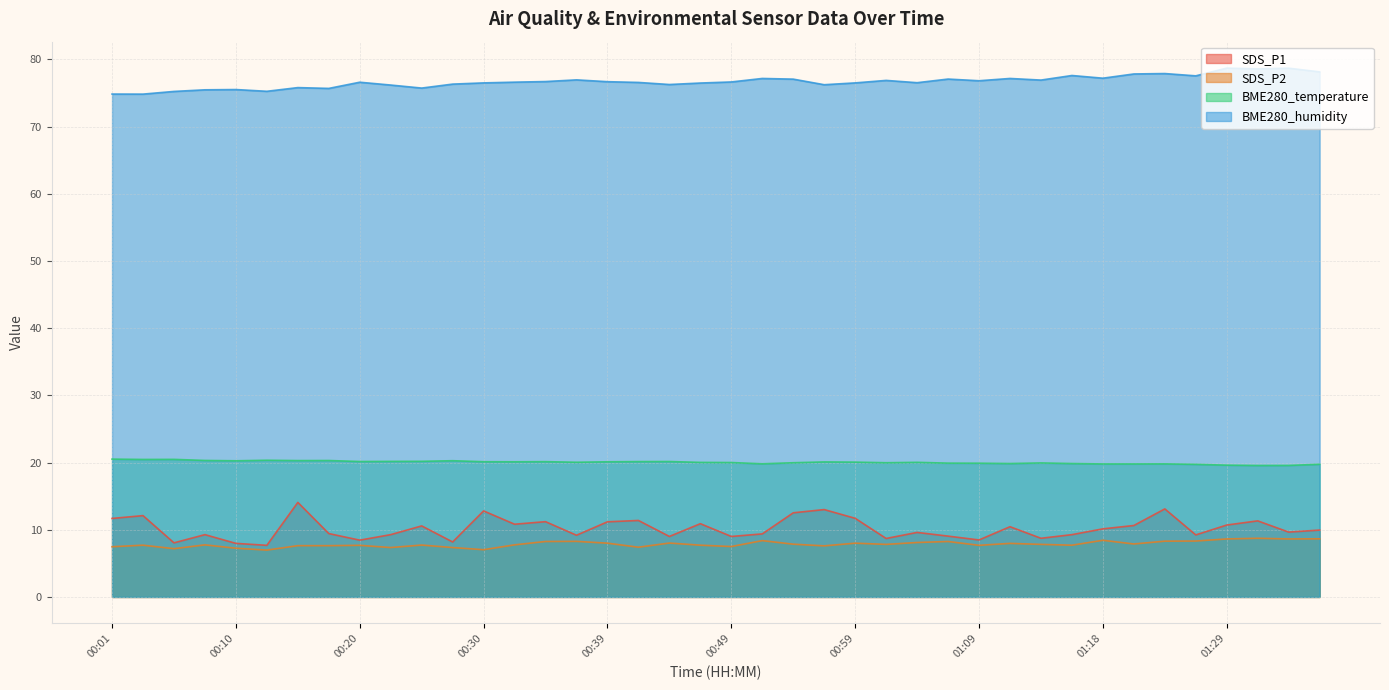

What value does the SDS_P2 series have at 00:42?

7.4